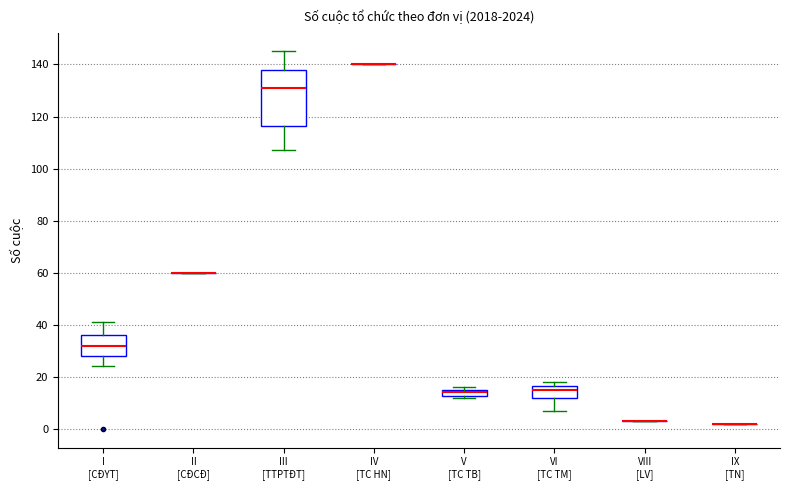

Where does the upper whisker of the box for III [TTPTĐT] end on the y-axis? The values are not printed on the chart, so give them approximately, as read against the axis.

146